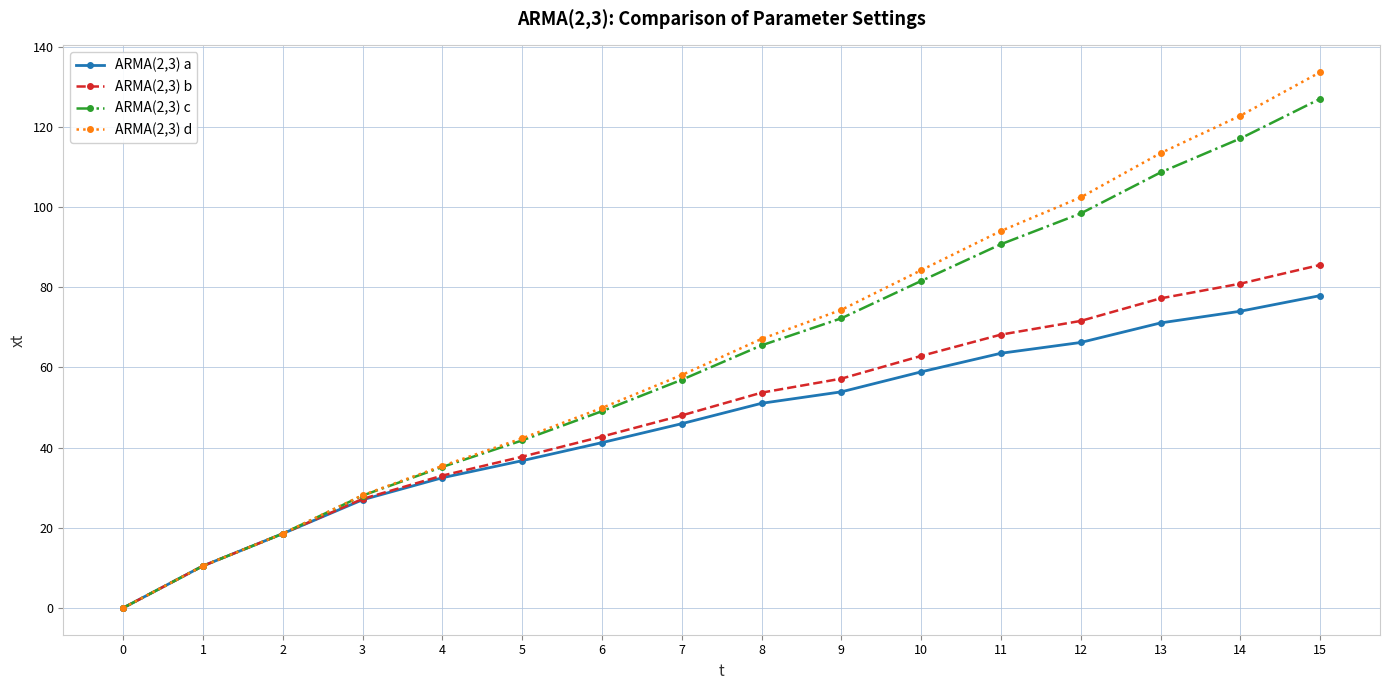

At 13, list the series in order from largest to smallest.

ARMA(2,3) d, ARMA(2,3) c, ARMA(2,3) b, ARMA(2,3) a